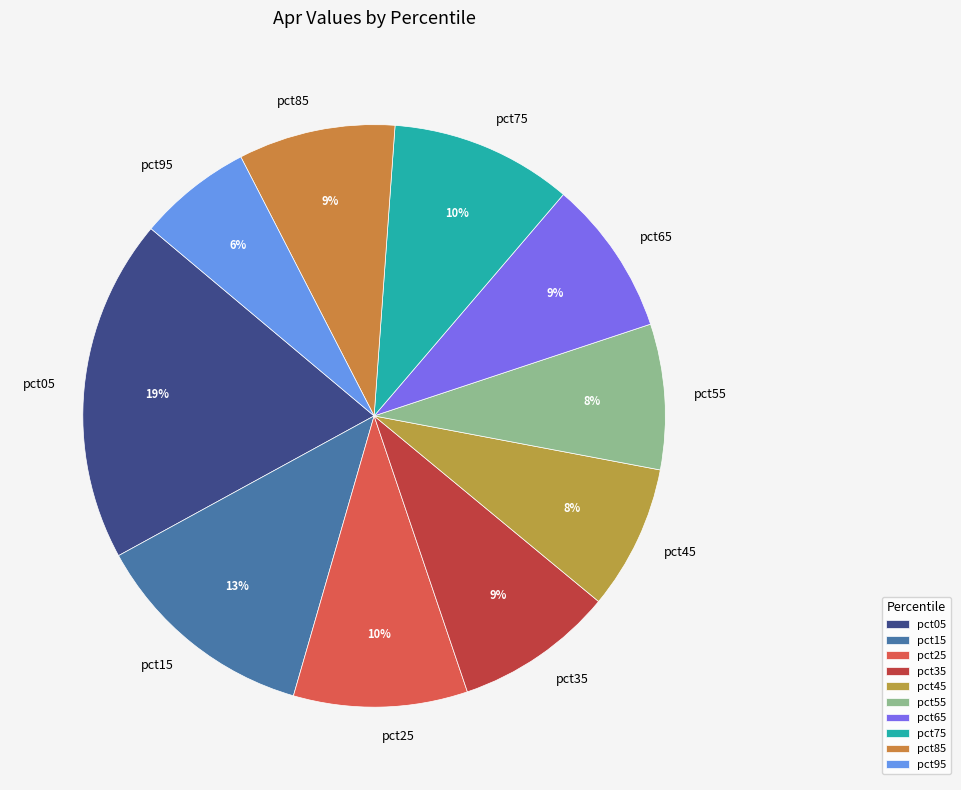

To the nearest percent, what is the difference between the pct25 and pct35 slice percentages?

1%